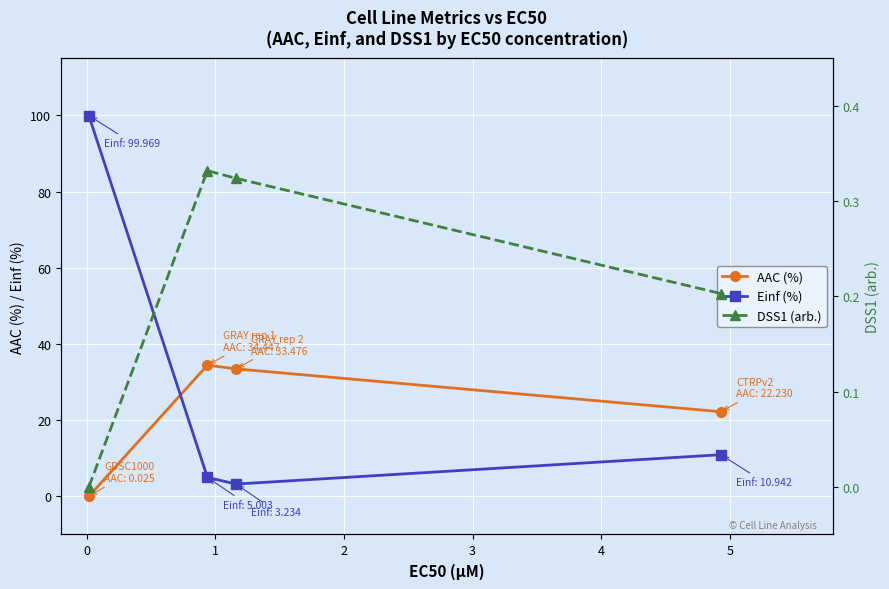

What is the maximum value for Einf (%)?

100.0